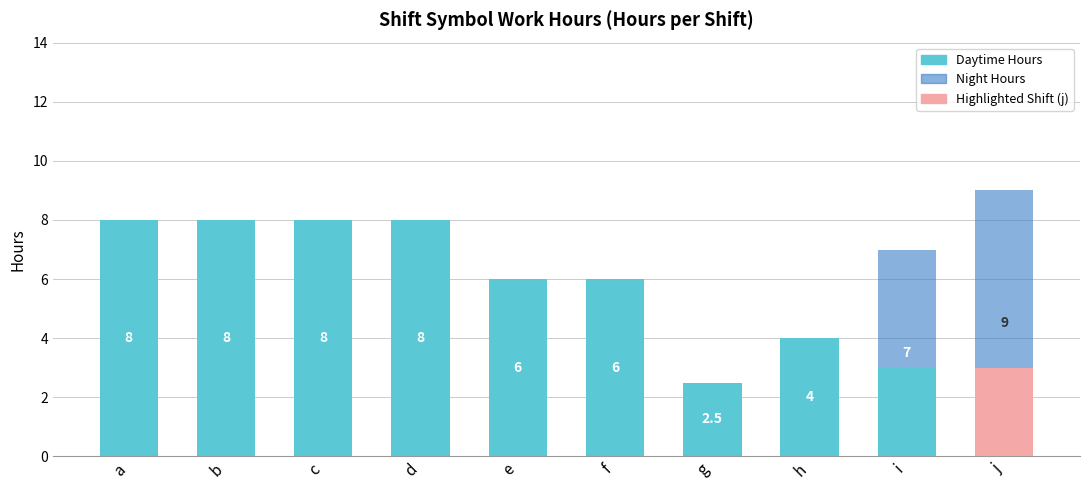

What value does the Daytime Hours series have at b?

8.0